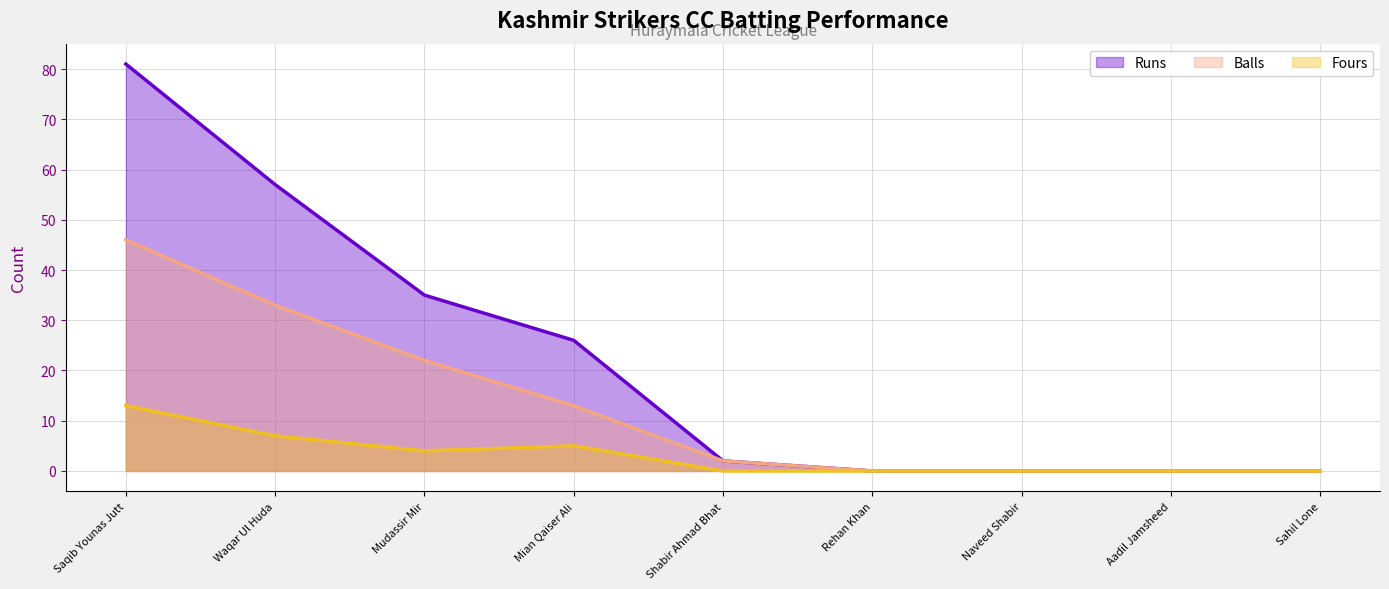

Which series changed the most between Saqib Younas Jutt and Waqar Ul Huda?

Runs (line)